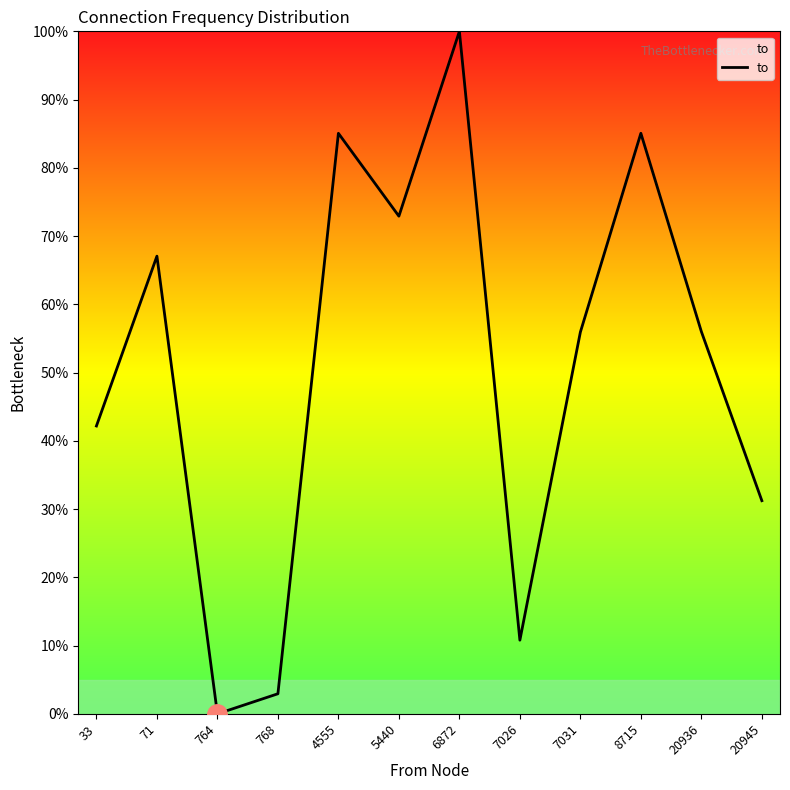

The value at 6872 is 100.0. True or false?

True